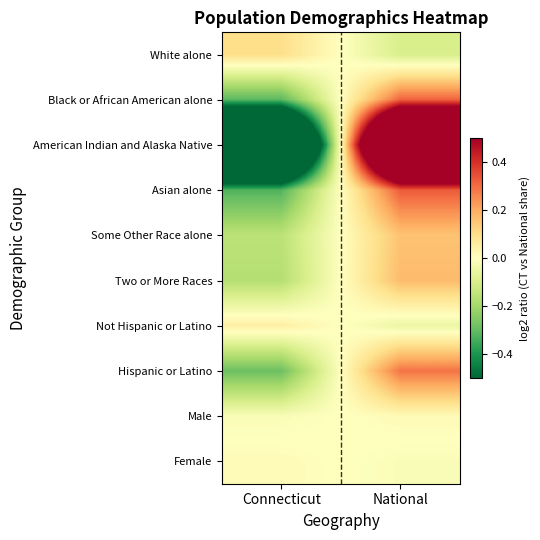

Reading left to right, transcribe all the data shown in this chart.

White alone: Connecticut=0.1	National=-0.1
Black or African American alone: Connecticut=-0.3	National=0.3
American Indian and Alaska Native: Connecticut=-1.6	National=1.6
Asian alone: Connecticut=-0.3	National=0.3
Some Other Race alone: Connecticut=-0.2	National=0.2
Two or More Races: Connecticut=-0.2	National=0.2
Not Hispanic or Latino: Connecticut=0.0	National=-0.0
Hispanic or Latino: Connecticut=-0.3	National=0.3
Male: Connecticut=-0.0	National=0.0
Female: Connecticut=0.0	National=-0.0